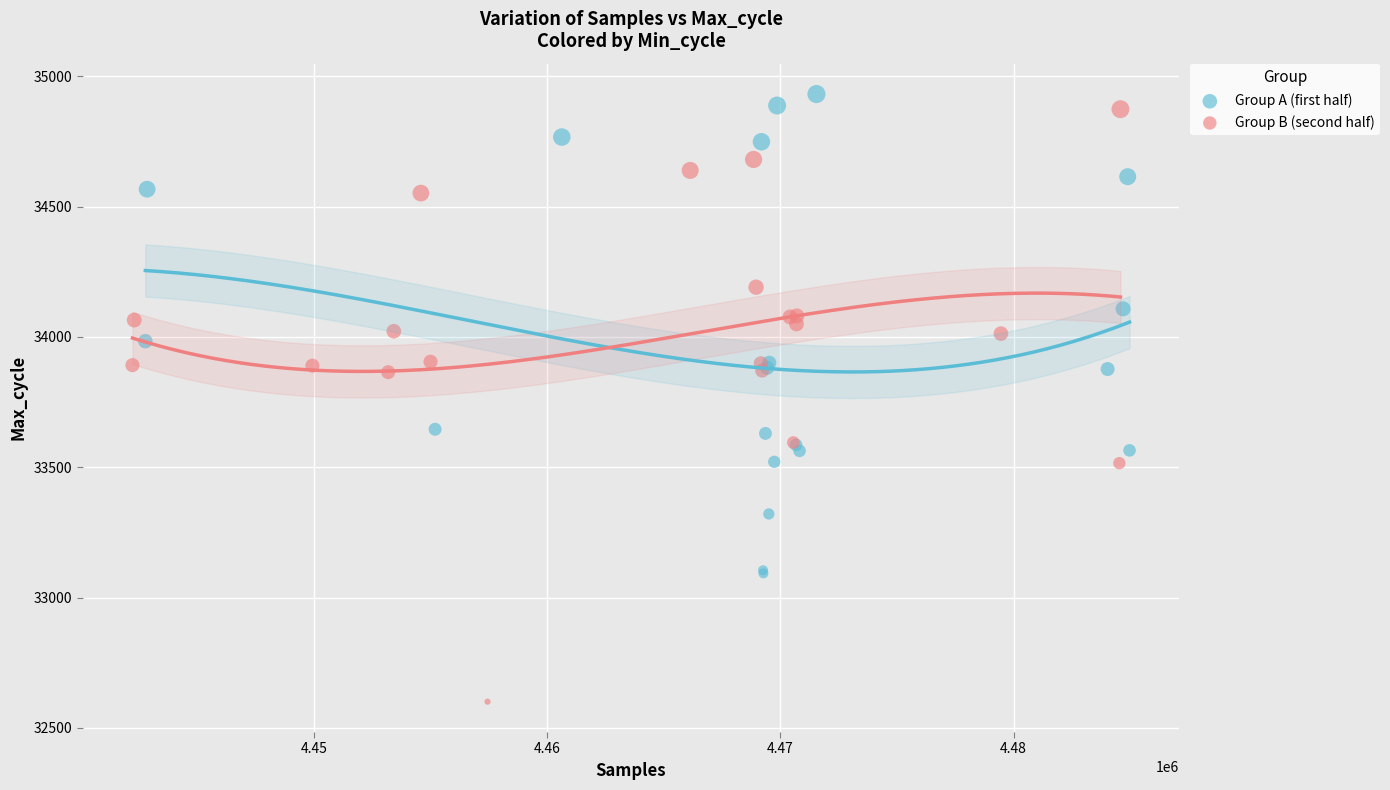

Which series has the largest Y range (max minus min)?

Group B (second half)